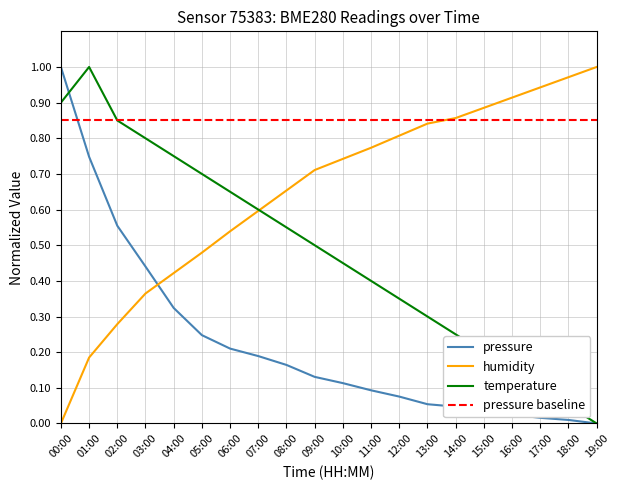

Reading left to right, extract all data points from this chart.

pressure: 1.0	0.7	0.6	0.4	0.3	0.2	0.2	0.2	0.2	0.1	0.1	0.1	0.1	0.1	0.0	0.0	0.0	0.0	0.0	0.0
humidity: 0.0	0.2	0.3	0.4	0.4	0.5	0.5	0.6	0.7	0.7	0.7	0.8	0.8	0.8	0.9	0.9	0.9	0.9	1.0	1.0
temperature: 0.9	1.0	0.8	0.8	0.7	0.7	0.6	0.6	0.5	0.5	0.4	0.4	0.3	0.3	0.2	0.2	0.1	0.1	0.0	0.0